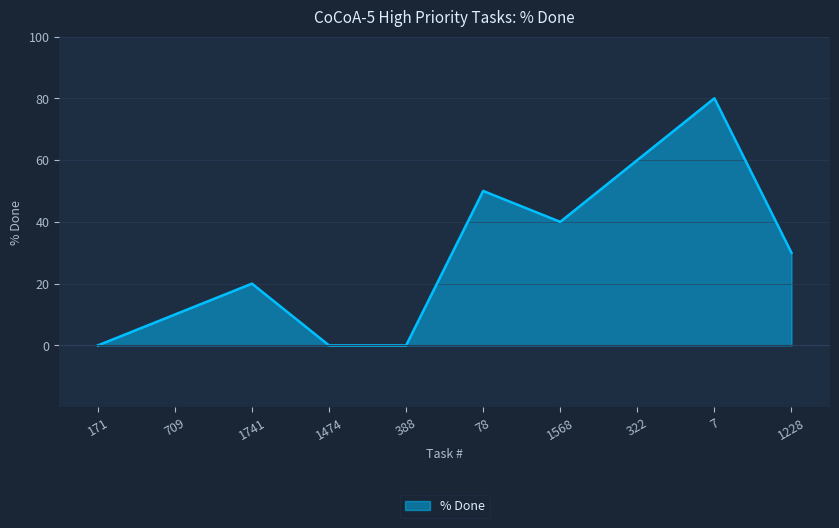

What is the difference between the maximum and minimum values?

80